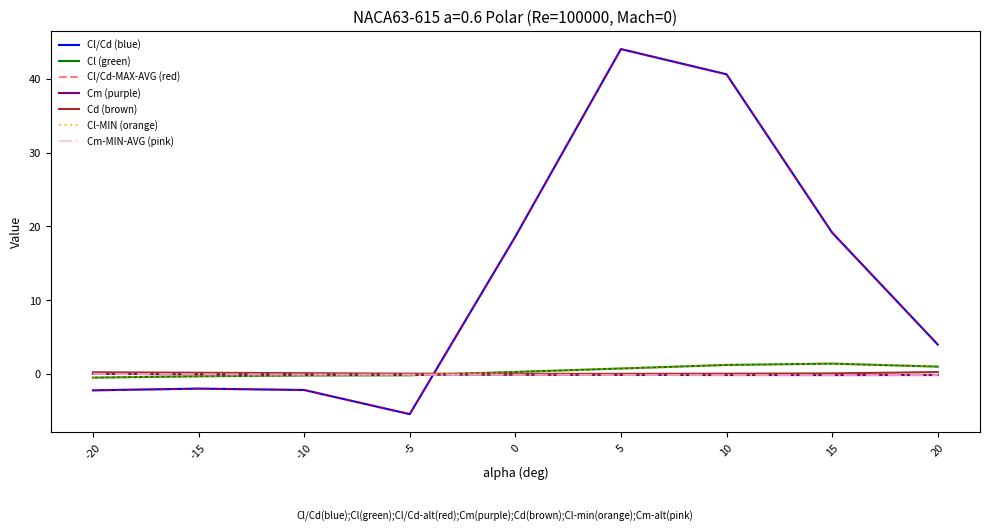

At -10, list the series in order from largest to smallest.

Cd, Cm, Cl, Cl/Cd